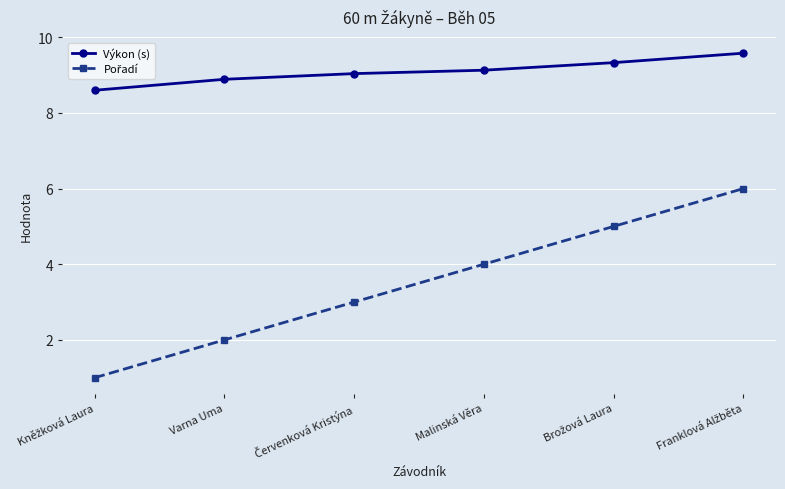

What is the smallest value displayed?

1.0